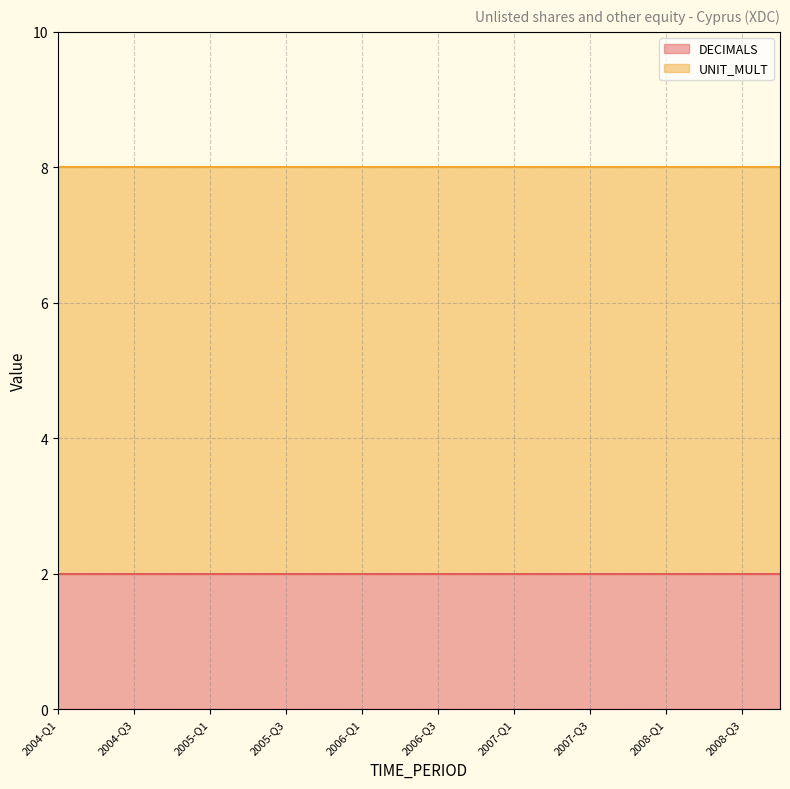

What are all the series names shown in the legend?

DECIMALS, UNIT_MULT